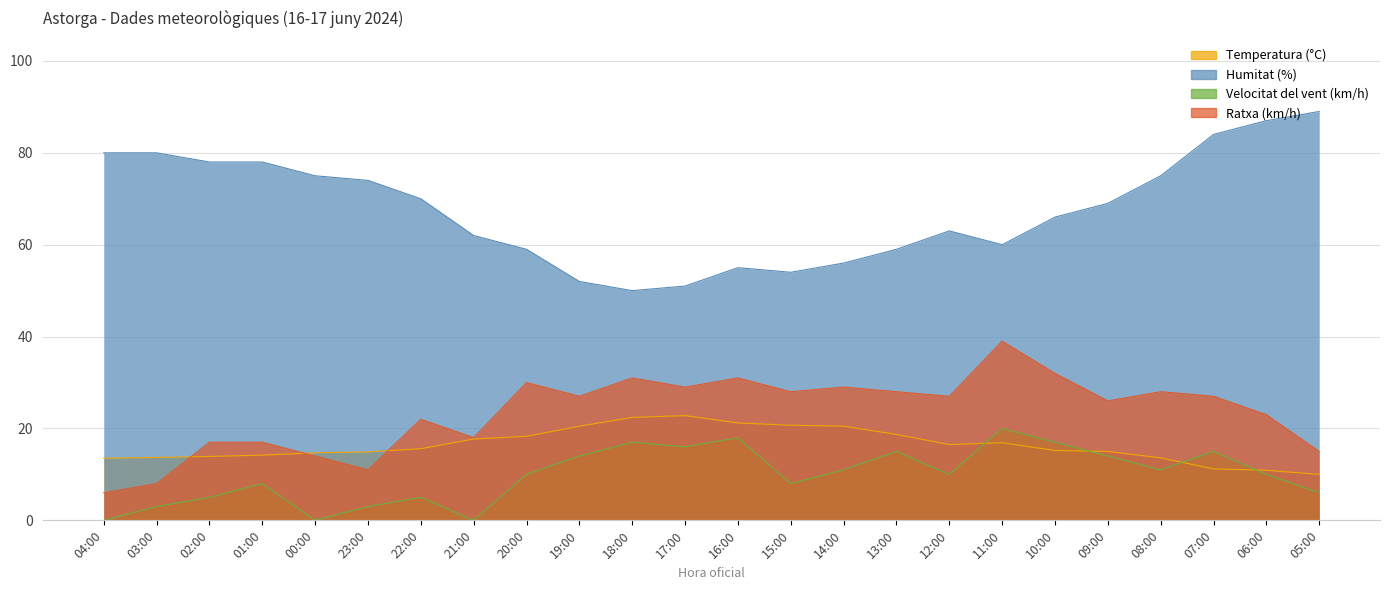

What position from the left is 18:00?

11